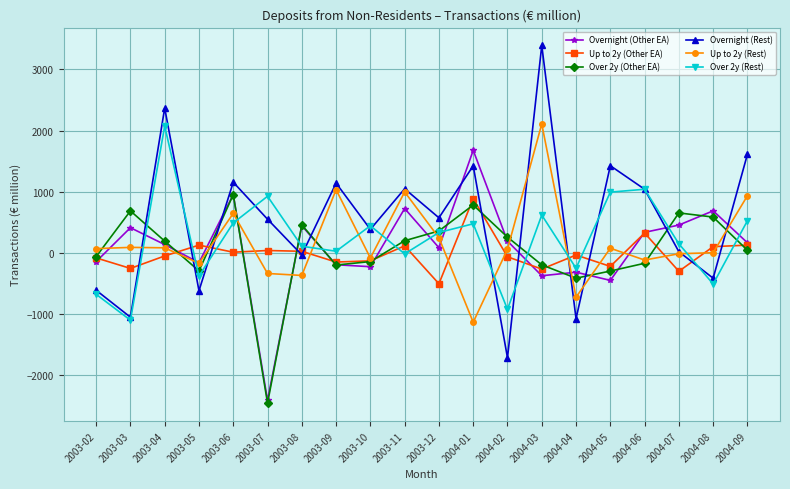

Does the chart have visible grid lines?

Yes